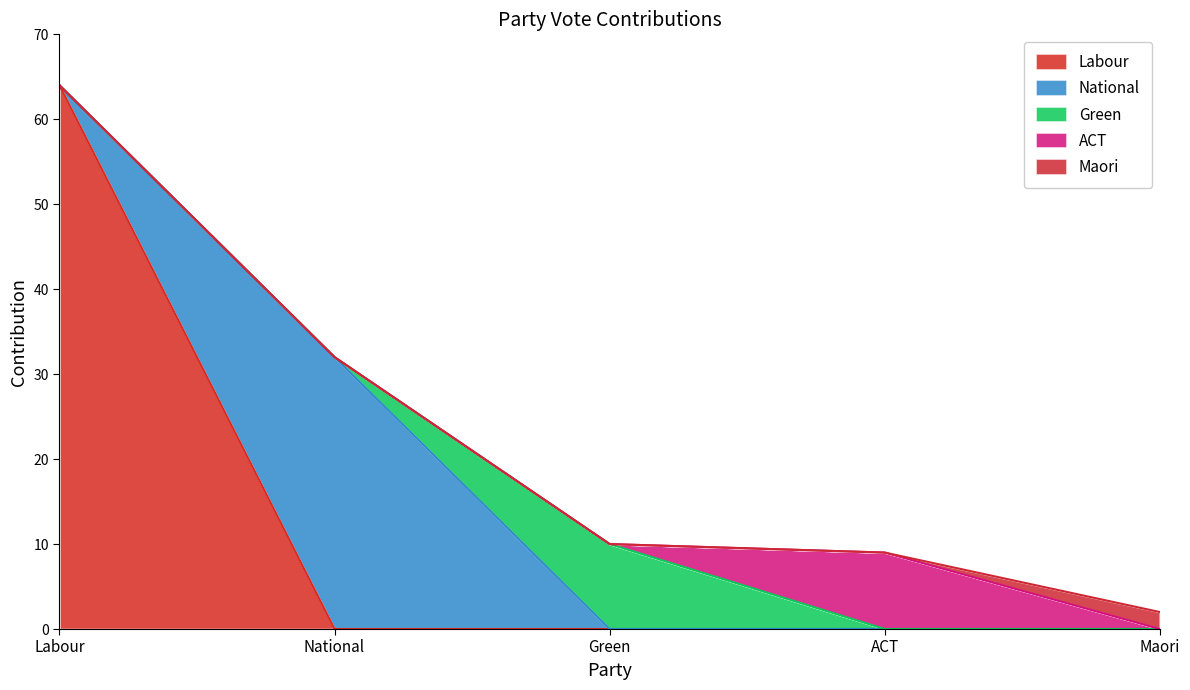

In ACT, how many points are higher than both neighbors (excluding endpoints)?

1